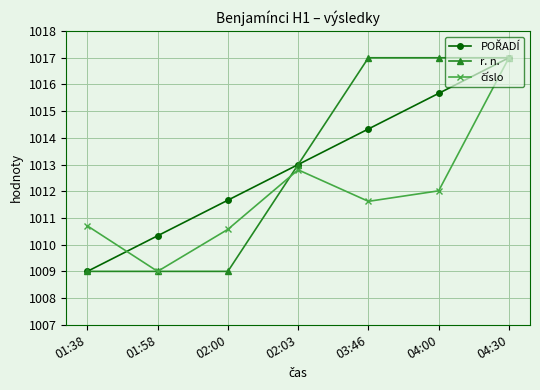

What is the label of the 1st point from the left?

01:38